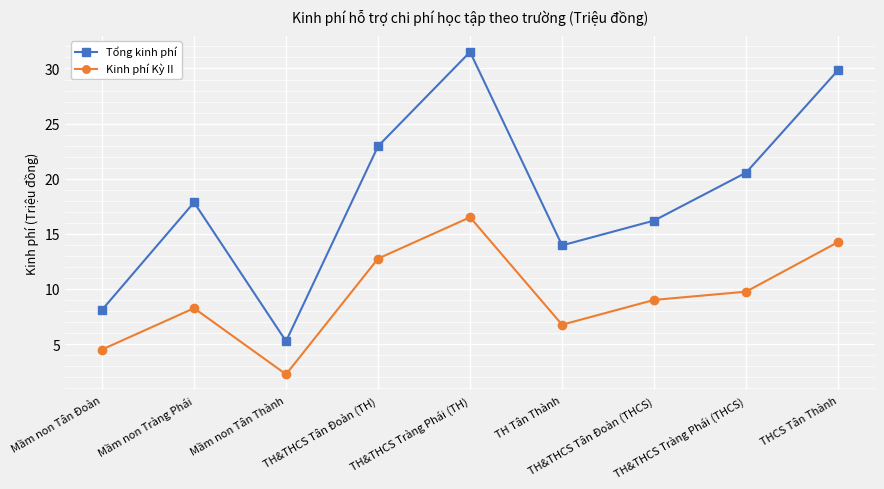

Does the chart have visible grid lines?

Yes